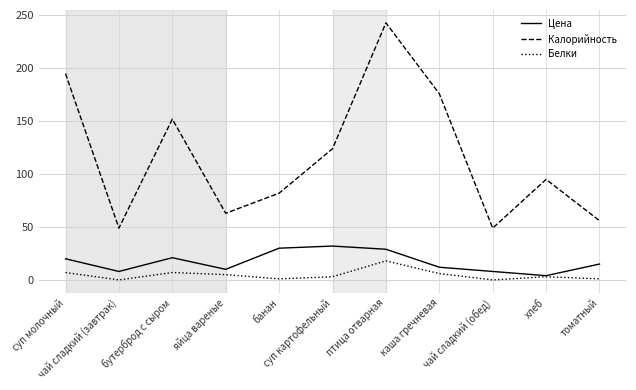

True or false: Белки and Калорийность cross at least once.

False